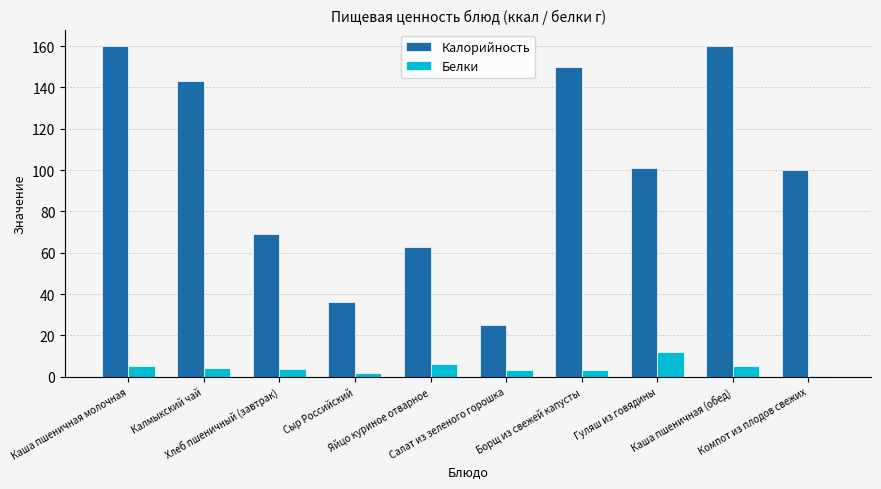

How many categories are shown in the chart?

10